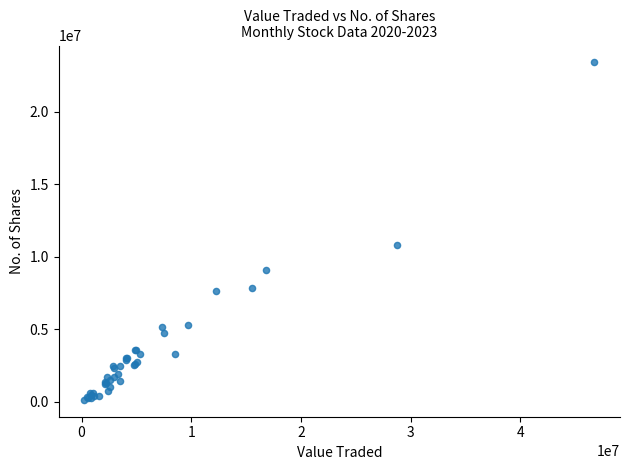

What Y value in the scatter plot is closest to 11764730?

10808449